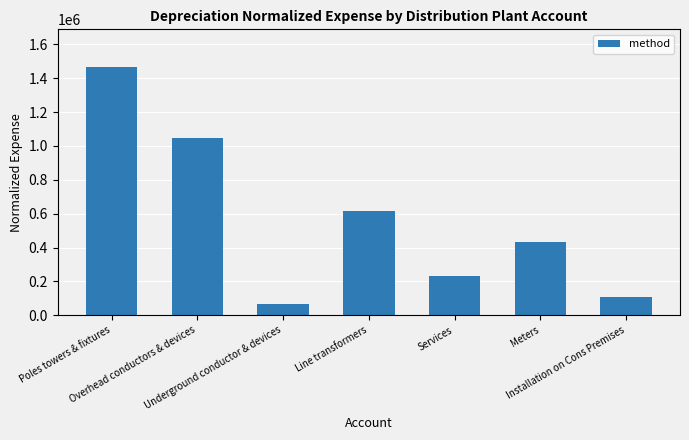

What is the value of the 4th bar from the left?

616057.0